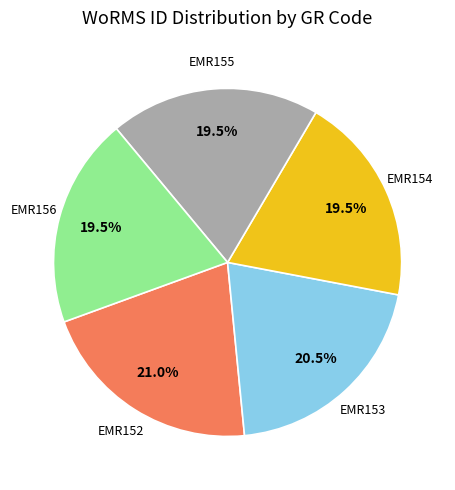

Does any single category account for the majority?

No